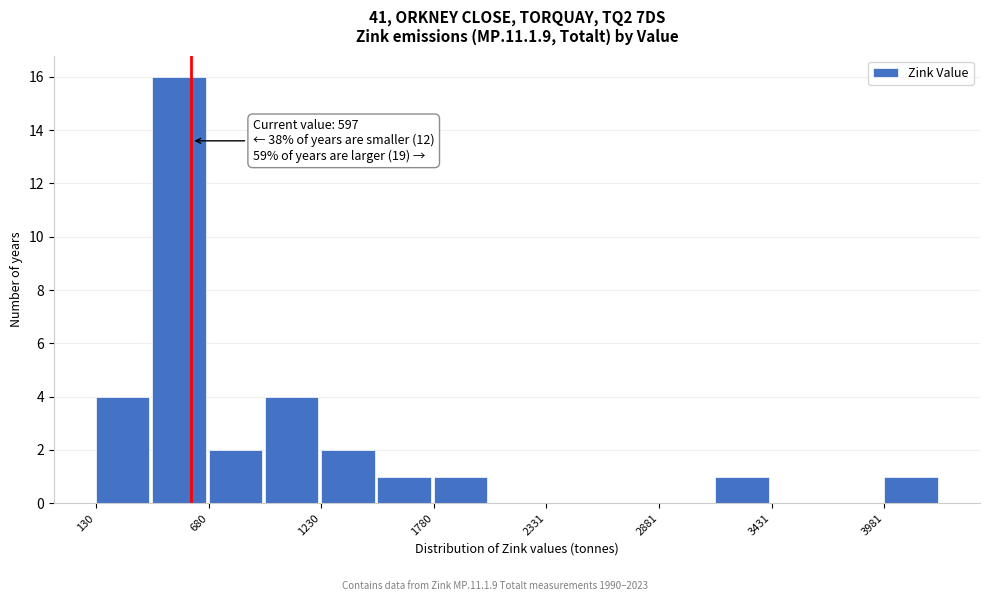

Around what value on the x-axis is the tallest bar? Give the approximate position of its centre, as read against the axis.

500